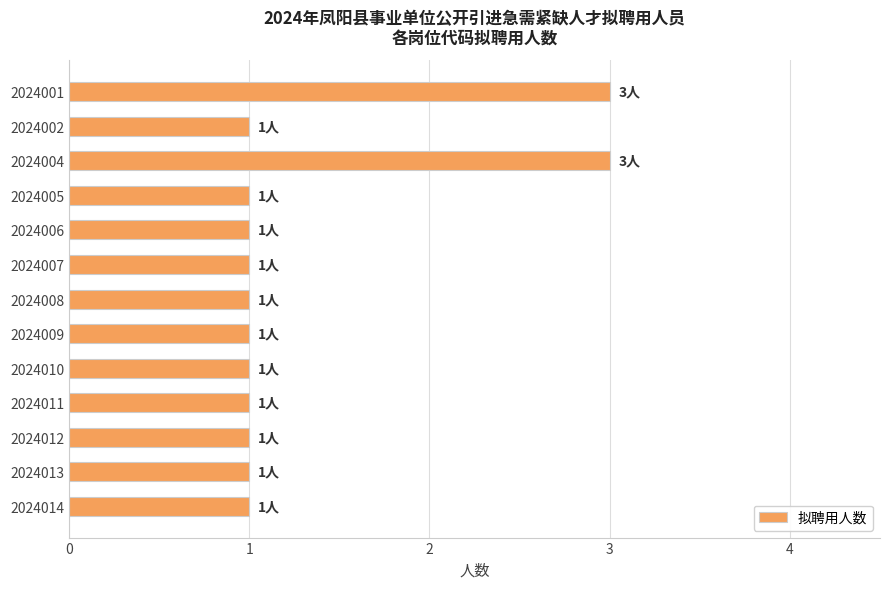

What is the maximum value shown in the chart?

3